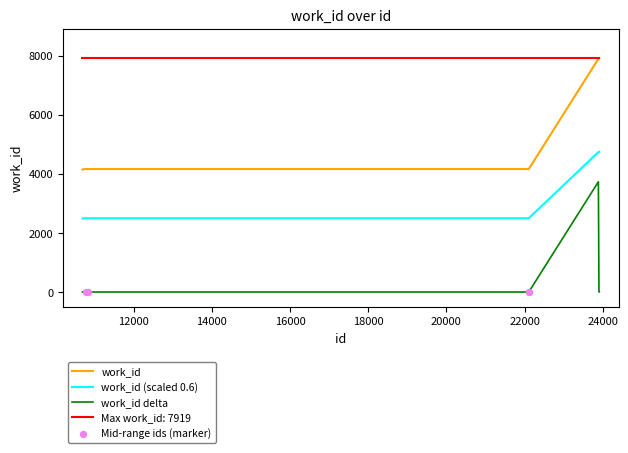

List the series in order of their overall mean, highest first.

Max work_id: 7919, work_id, work_id (scaled 0.6), work_id delta